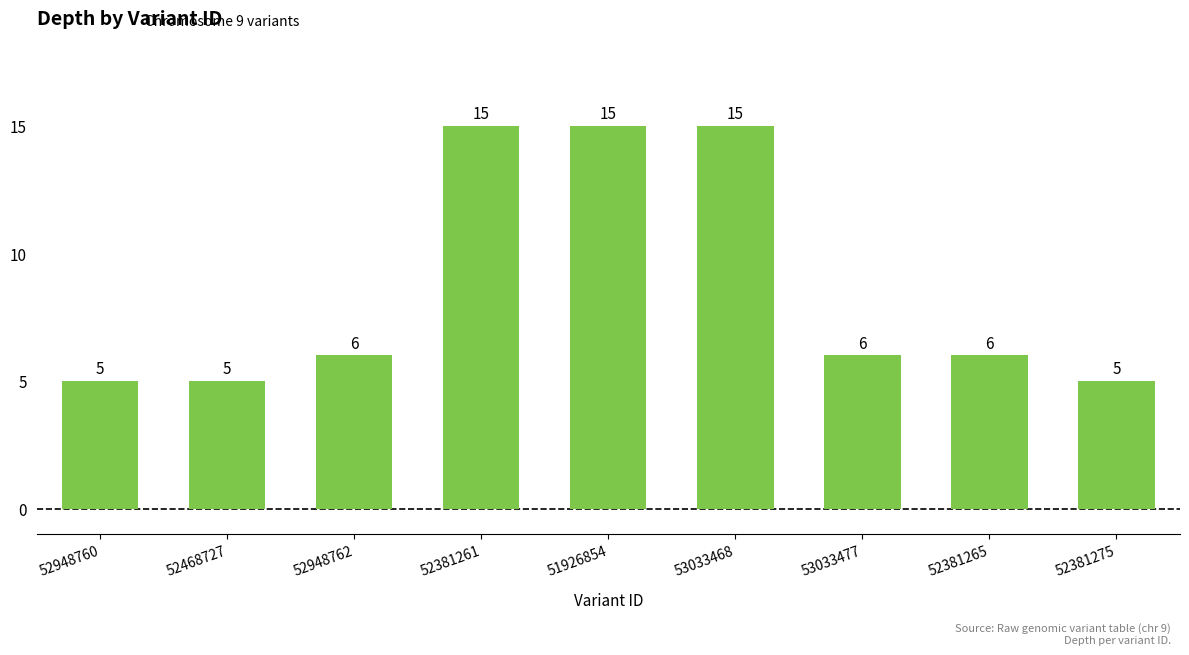

What is the sum of all values?

78